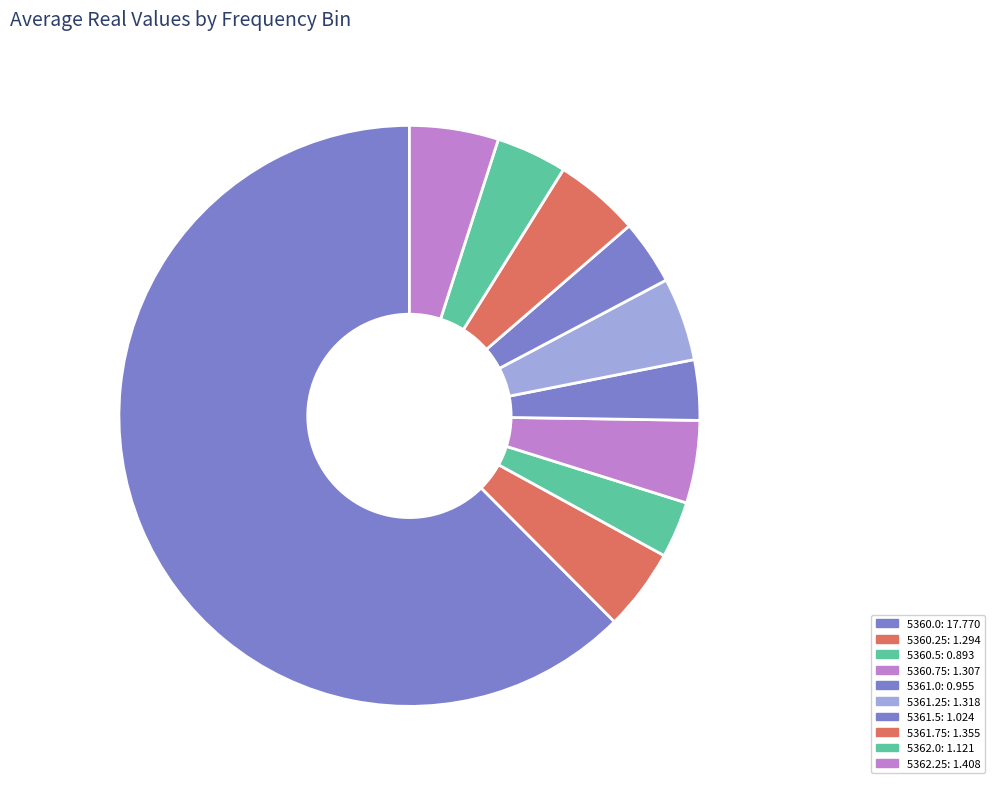

Which has a higher value, 5361.0 or 5360.0?

5360.0